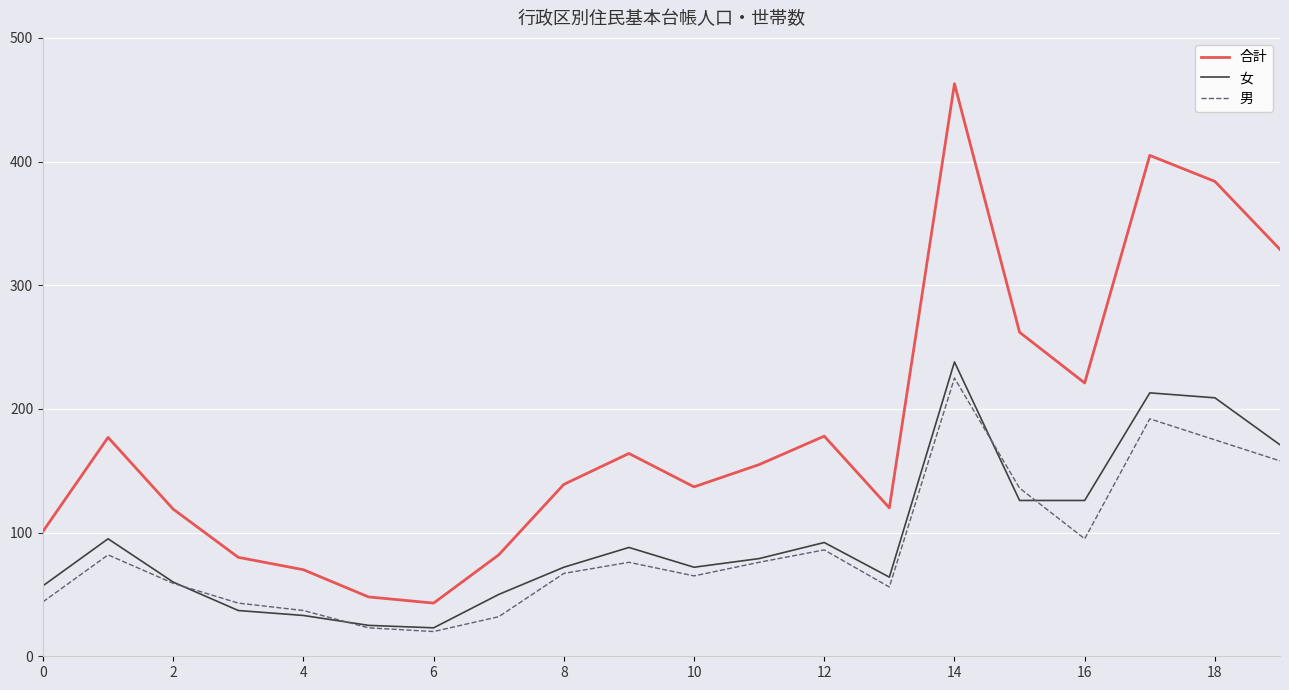

Which series has the largest range (max minus min)?

合計